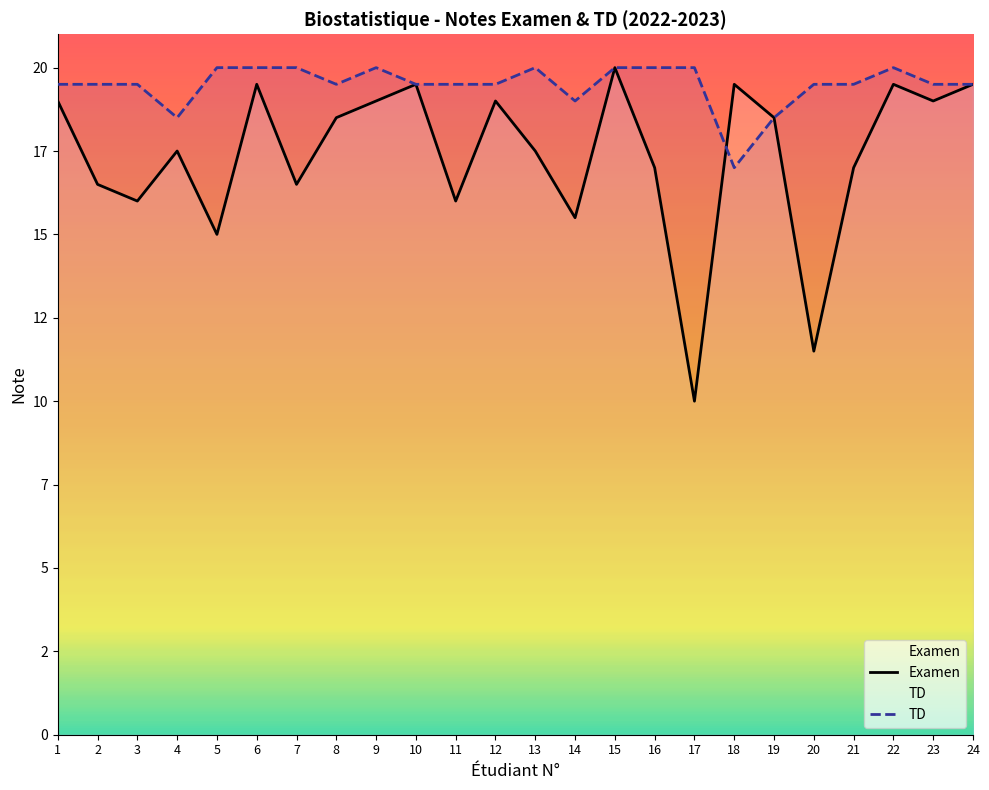

At 4, list the series in order from largest to smallest.

TD, Examen